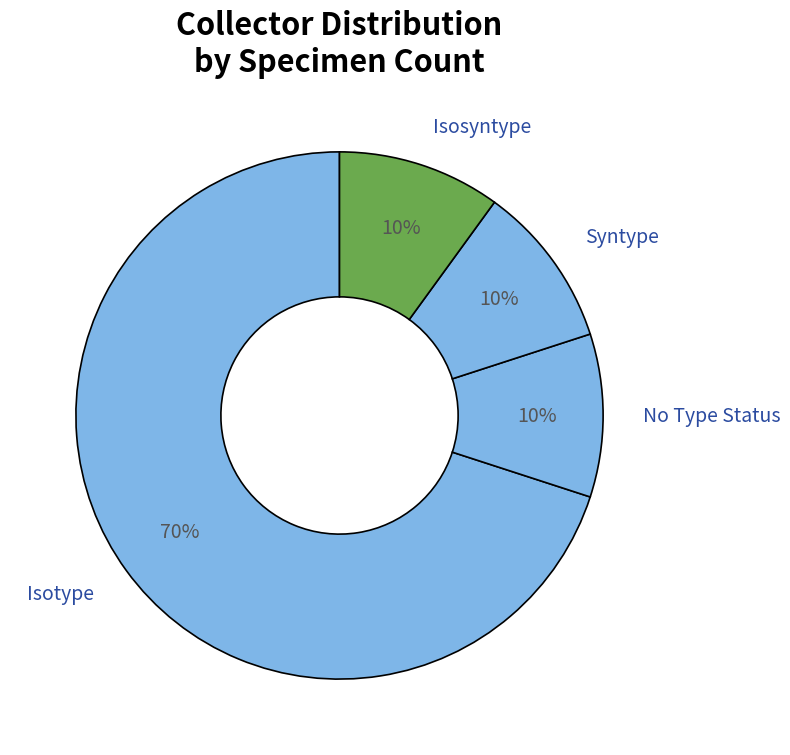

Is there a majority slice in this chart?

Yes